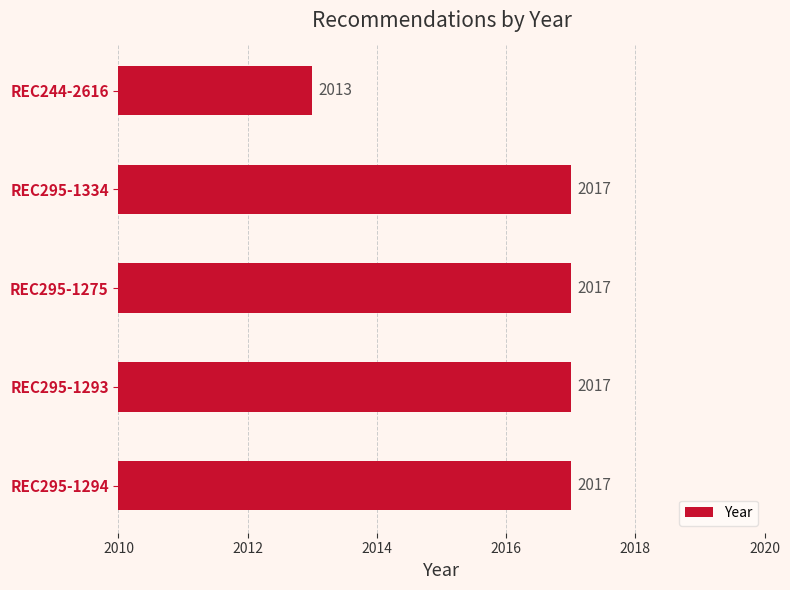

Read the value at REC295-1293.

2017